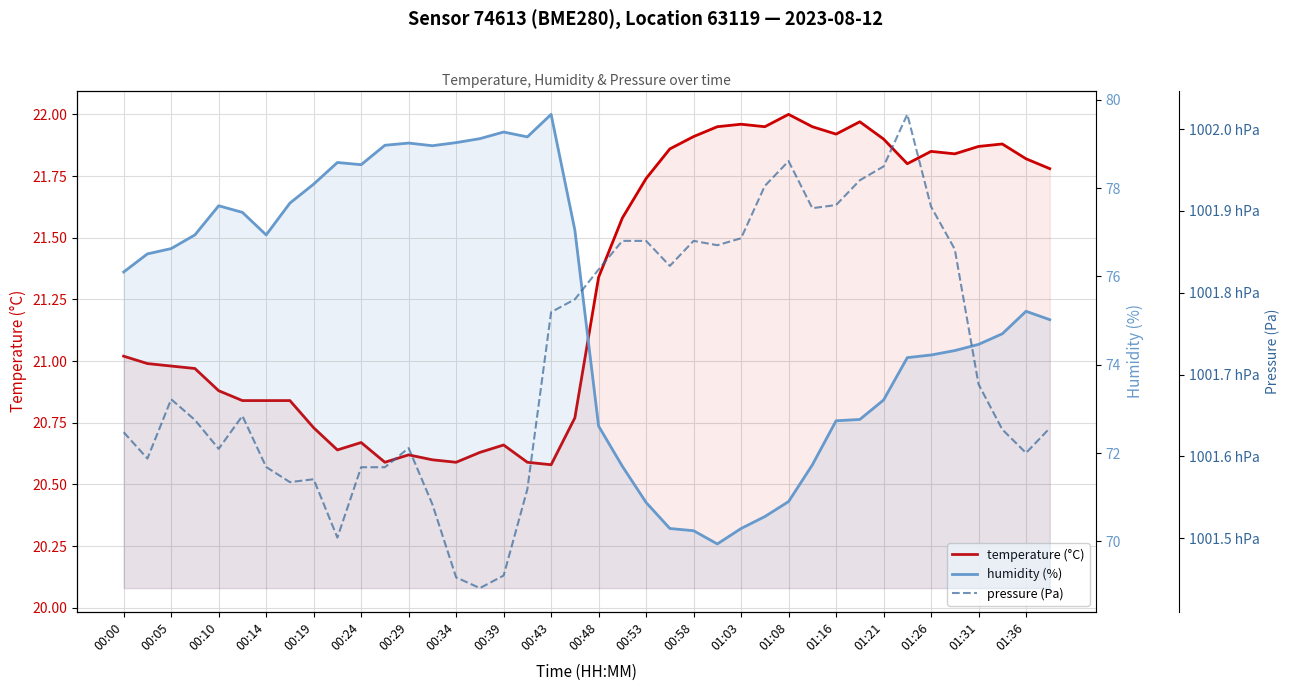

Does the chart have visible grid lines?

Yes